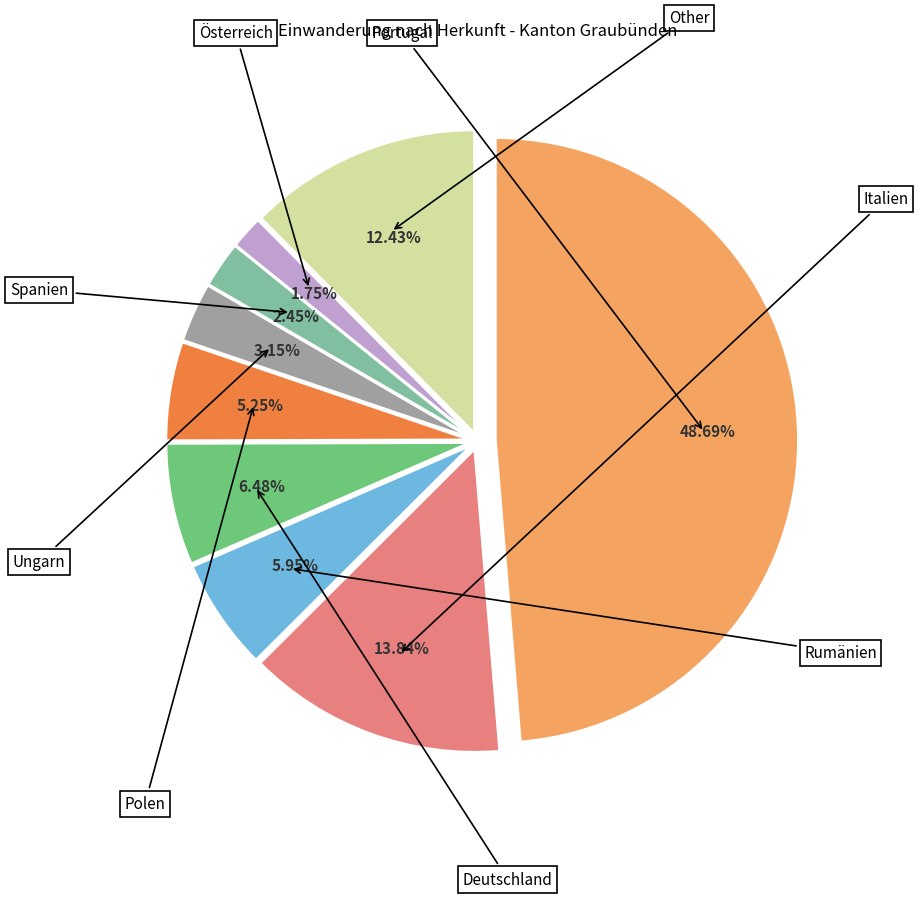

Does any single category account for the majority?

No